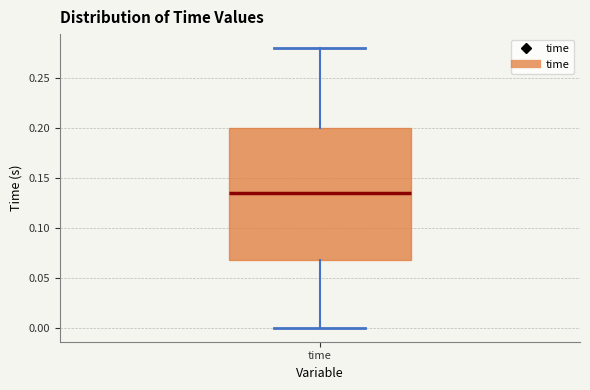

Transcribe this box plot: give where the median line is, the range the box spans, and where the two whiskers end, as read against the y-axis. The values are not printed on the chart, so give them approximately, as read against the axis.

median 0.135, box 0.070 to 0.200, whiskers 0.000 to 0.280